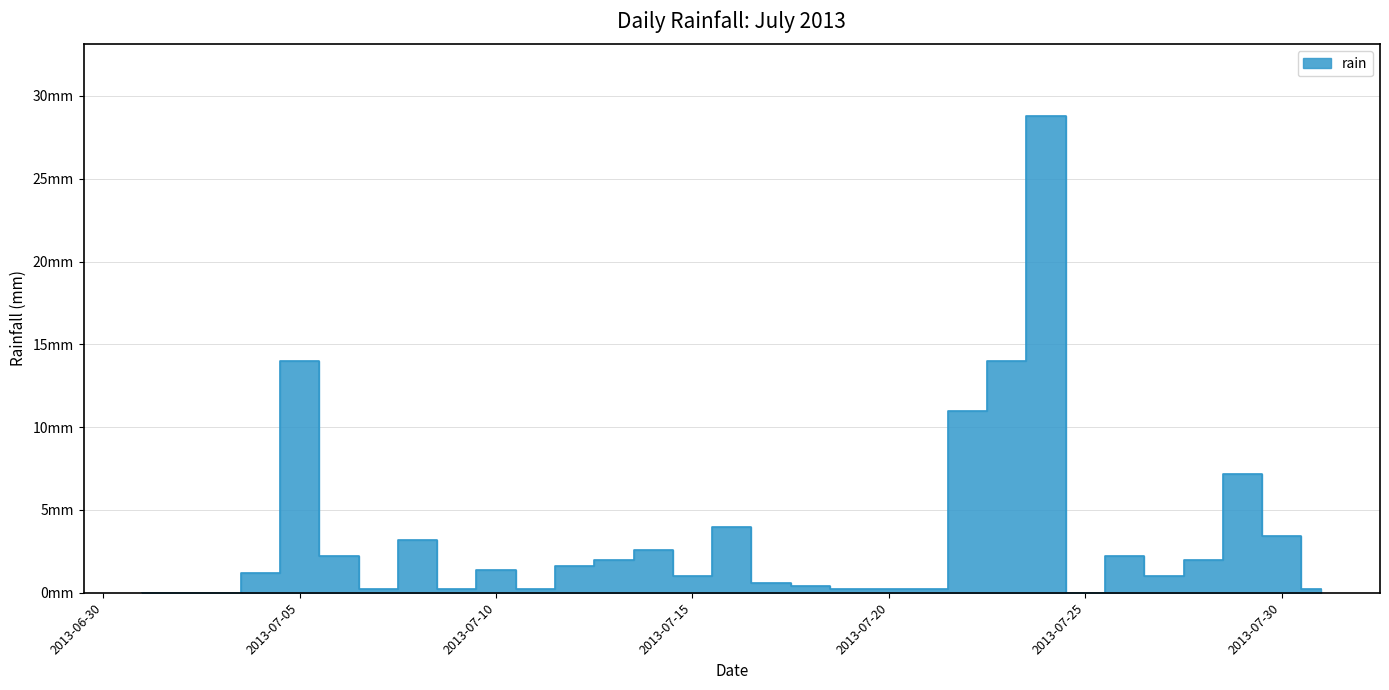

True or false: the data shows 0.2 at 2013-07-21.

True